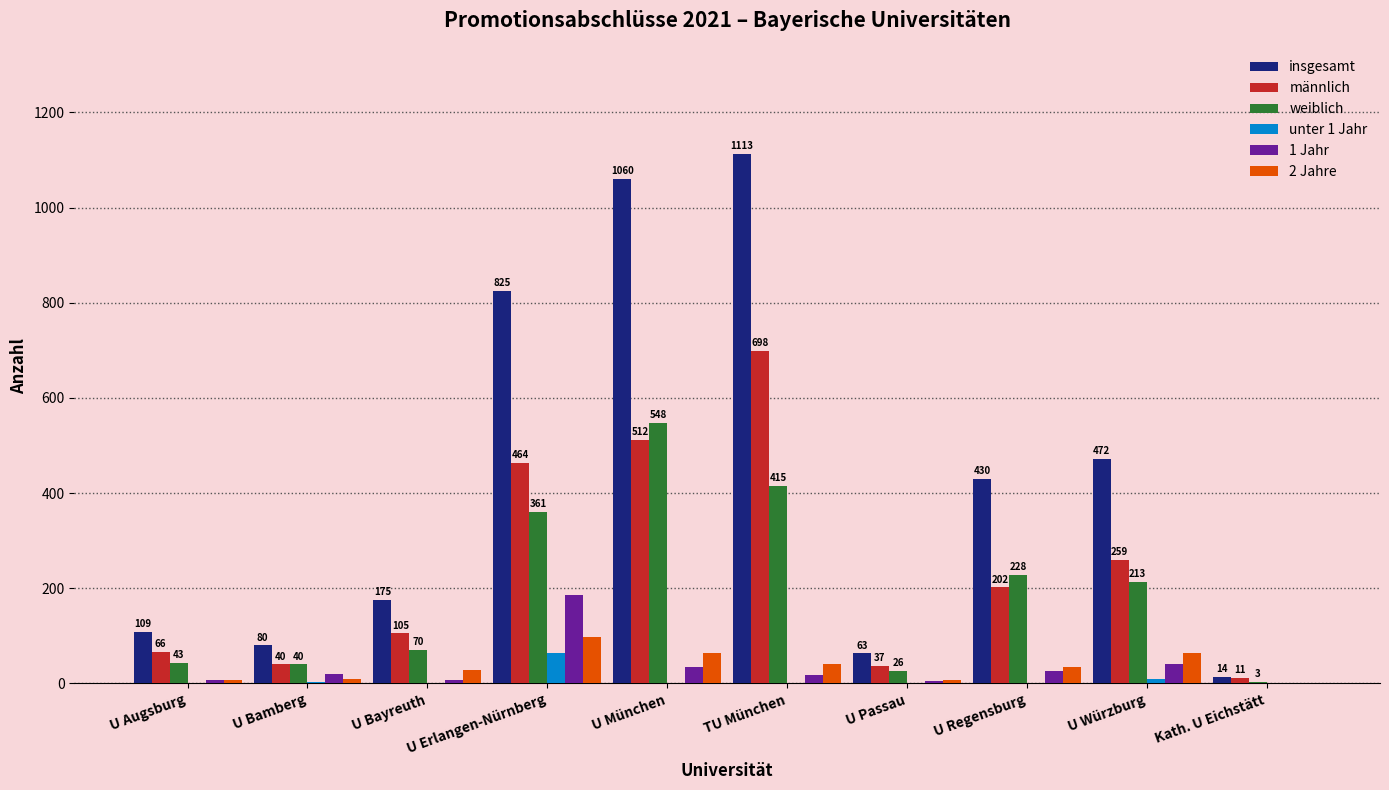

Which category has the highest value in the männlich series?

TU München